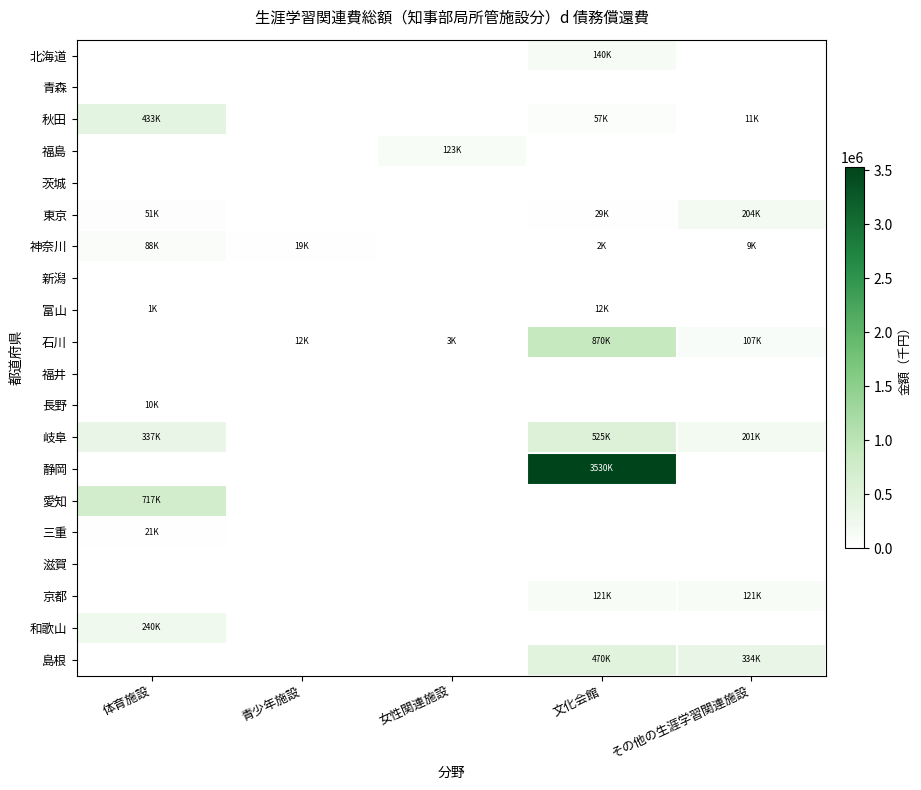

Which series changed the most between 体育施設 and 文化会館?

静岡